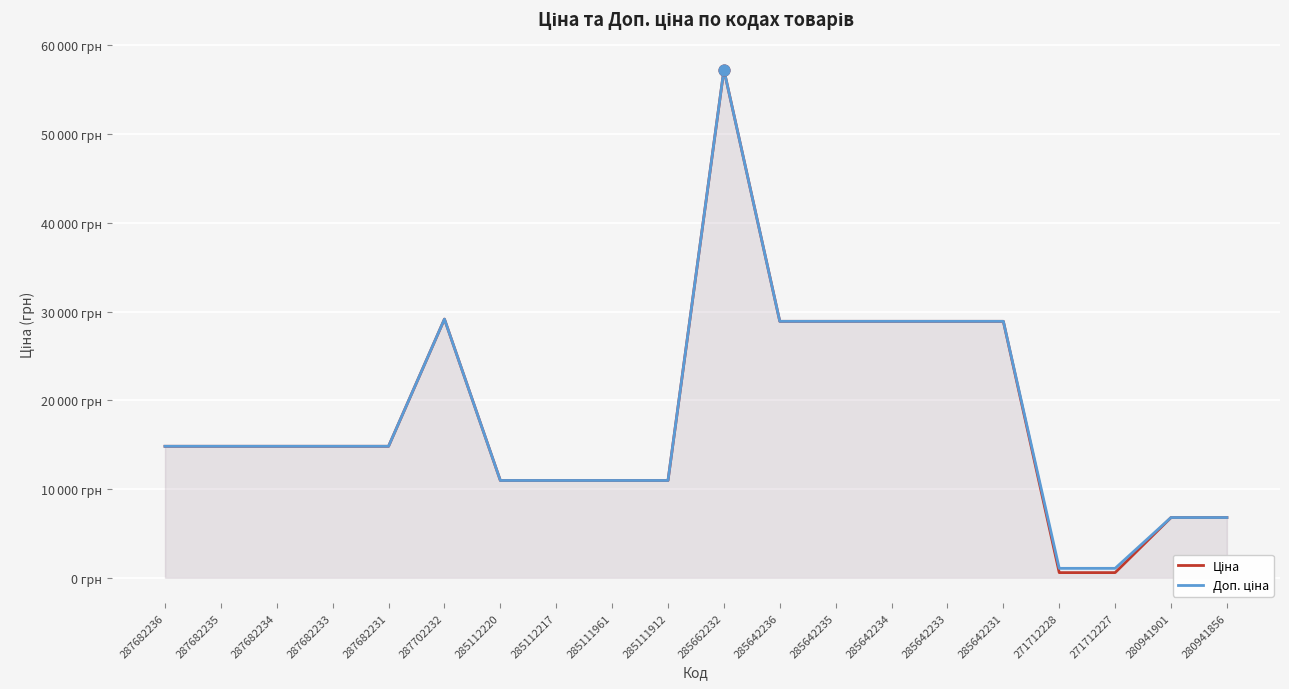

At how many categories does at least one series exceed 40817?

1